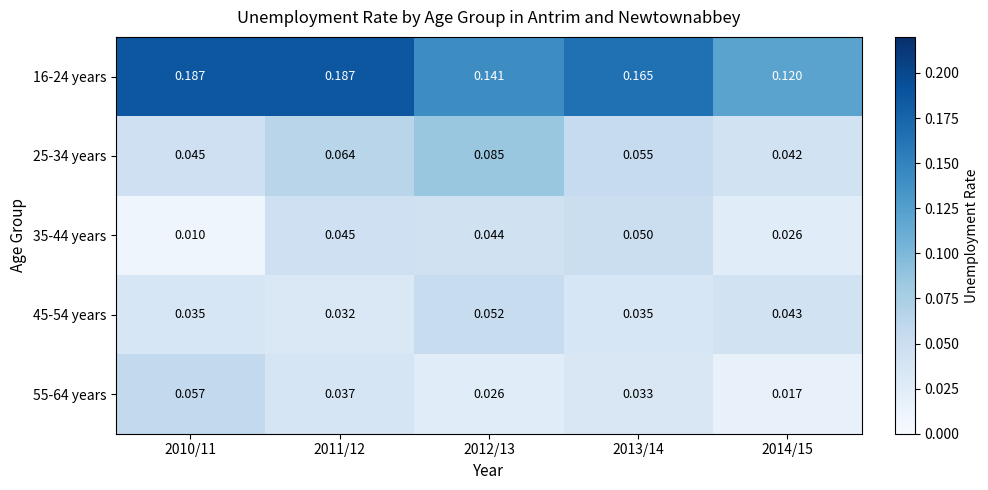

What is the total value across all series at 2011/12?

0.4